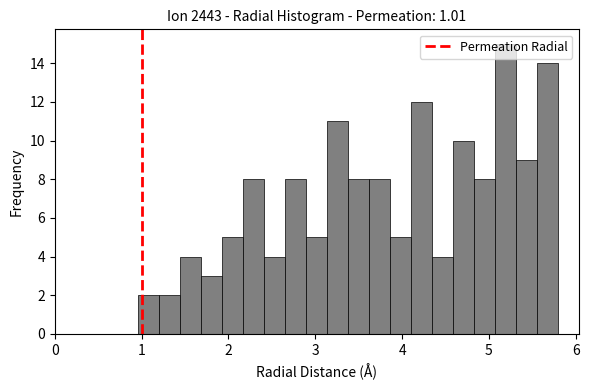

Read against the x-axis, roughly where is the centre of the tallest bar?

5.2